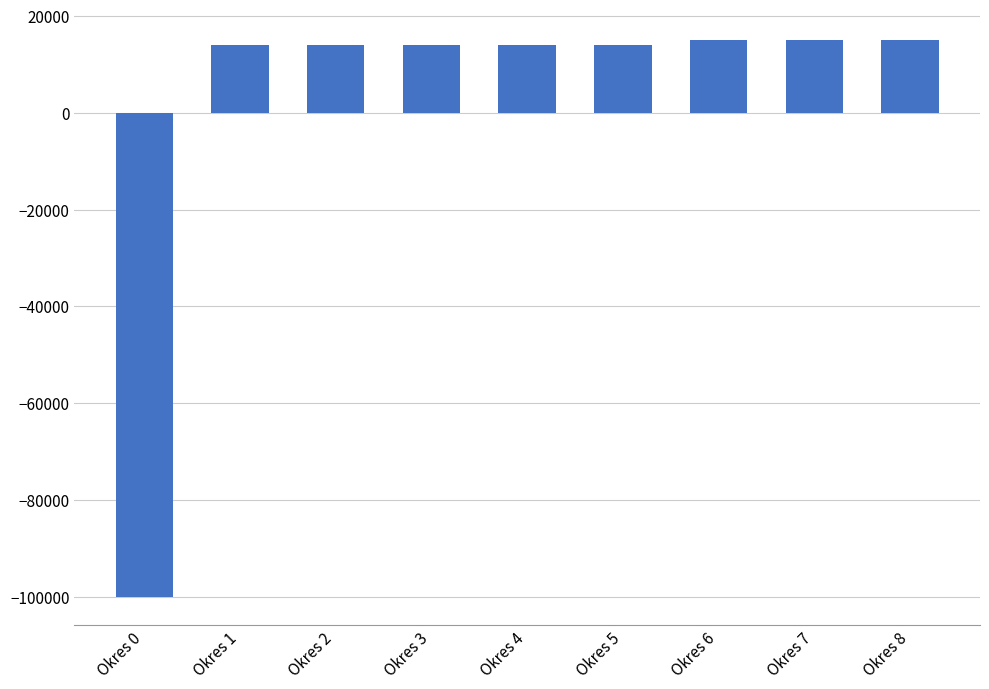

How many values are above zero?

8